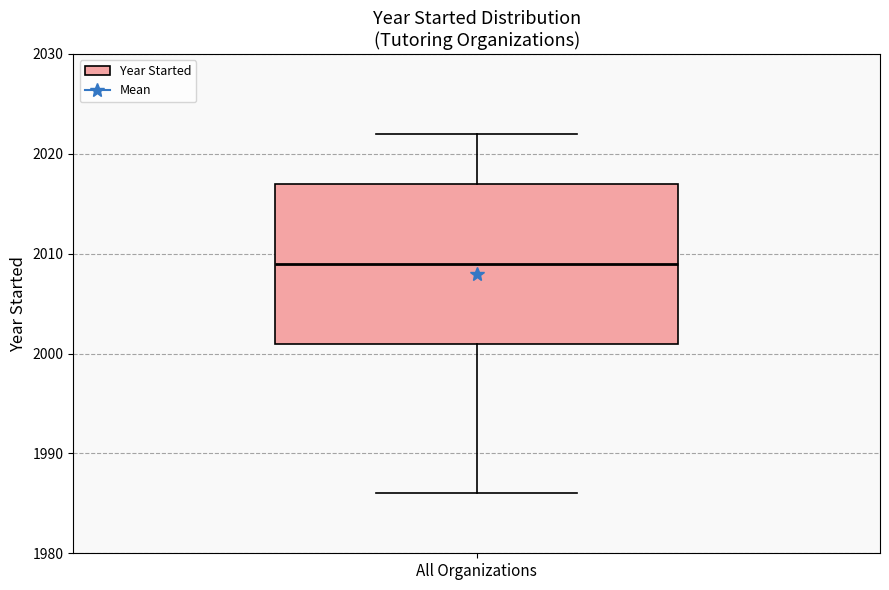

Where is the lower edge of the box for All Organizations on the y-axis? The values are not printed on the chart, so give them approximately, as read against the axis.

2001